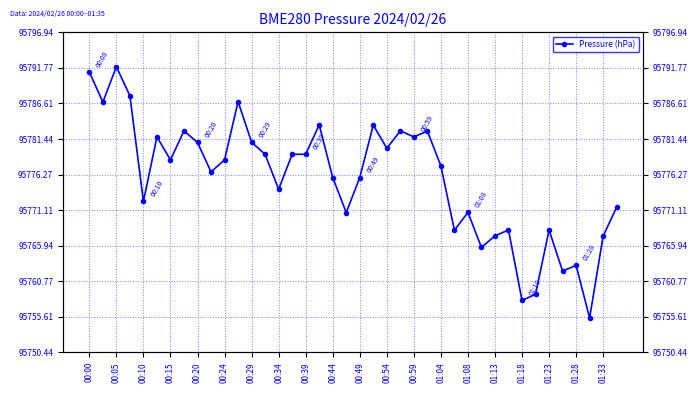

What is the value of the 37th point from the left?

95763.1